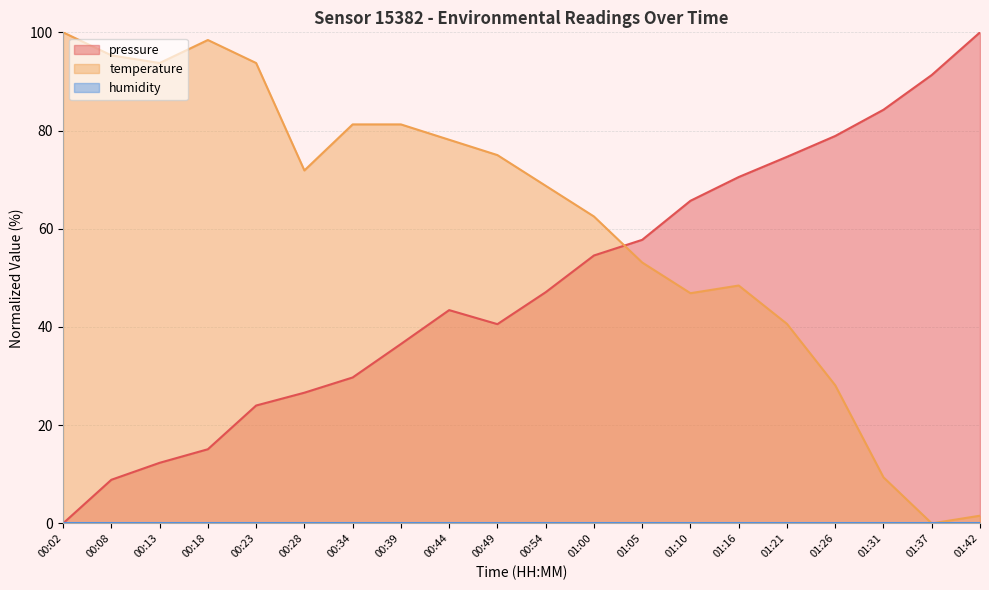

At which label does temperature reach its peak?

00:02